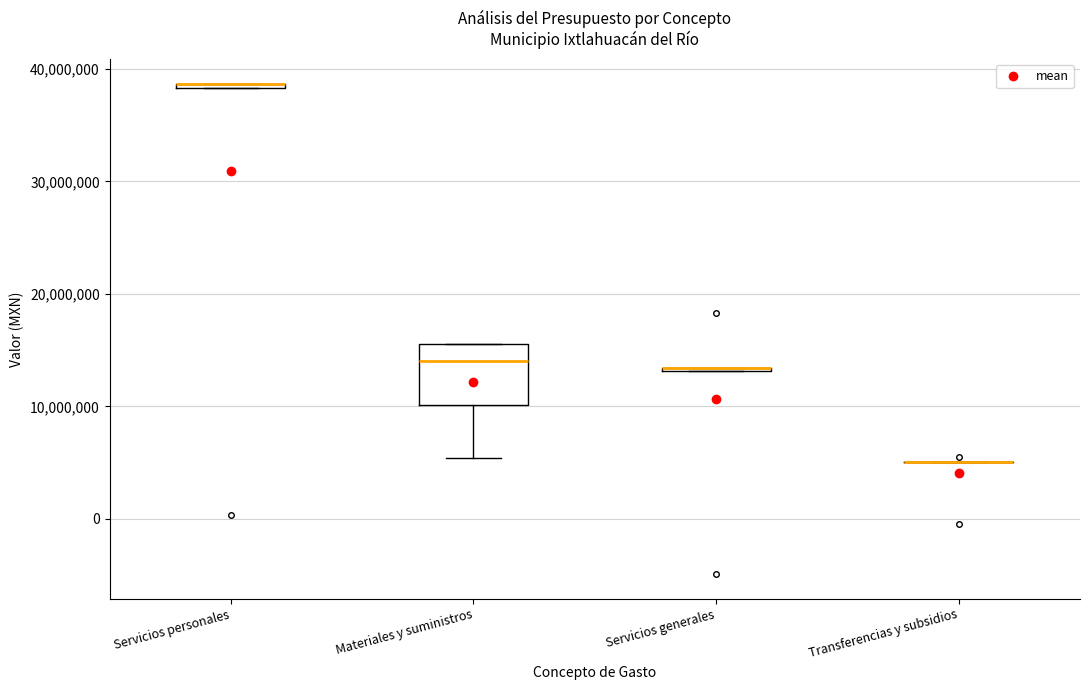

Comparing the boxes themselves (not the whiskers), which one is the tallest?

Materiales y suministros